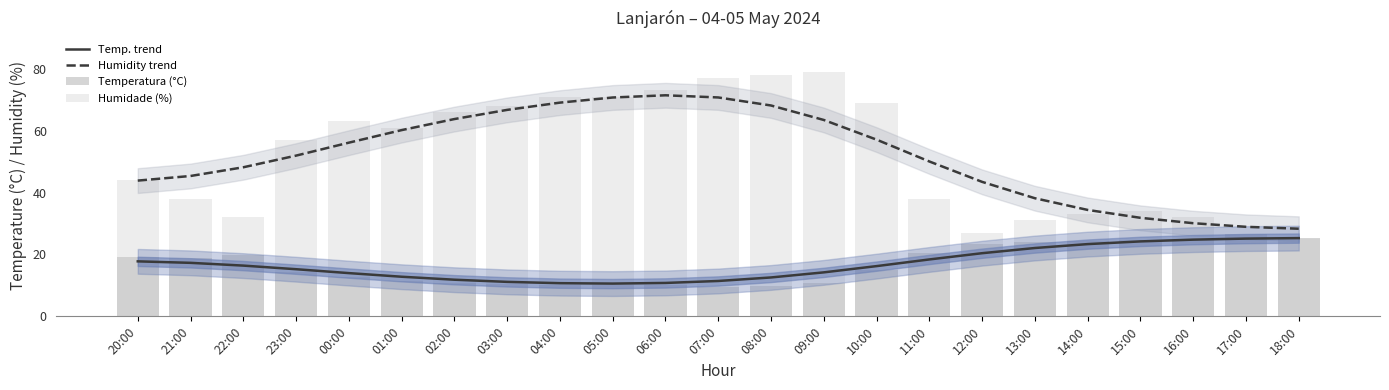

What is the label of the 13th bar from the right?

06:00